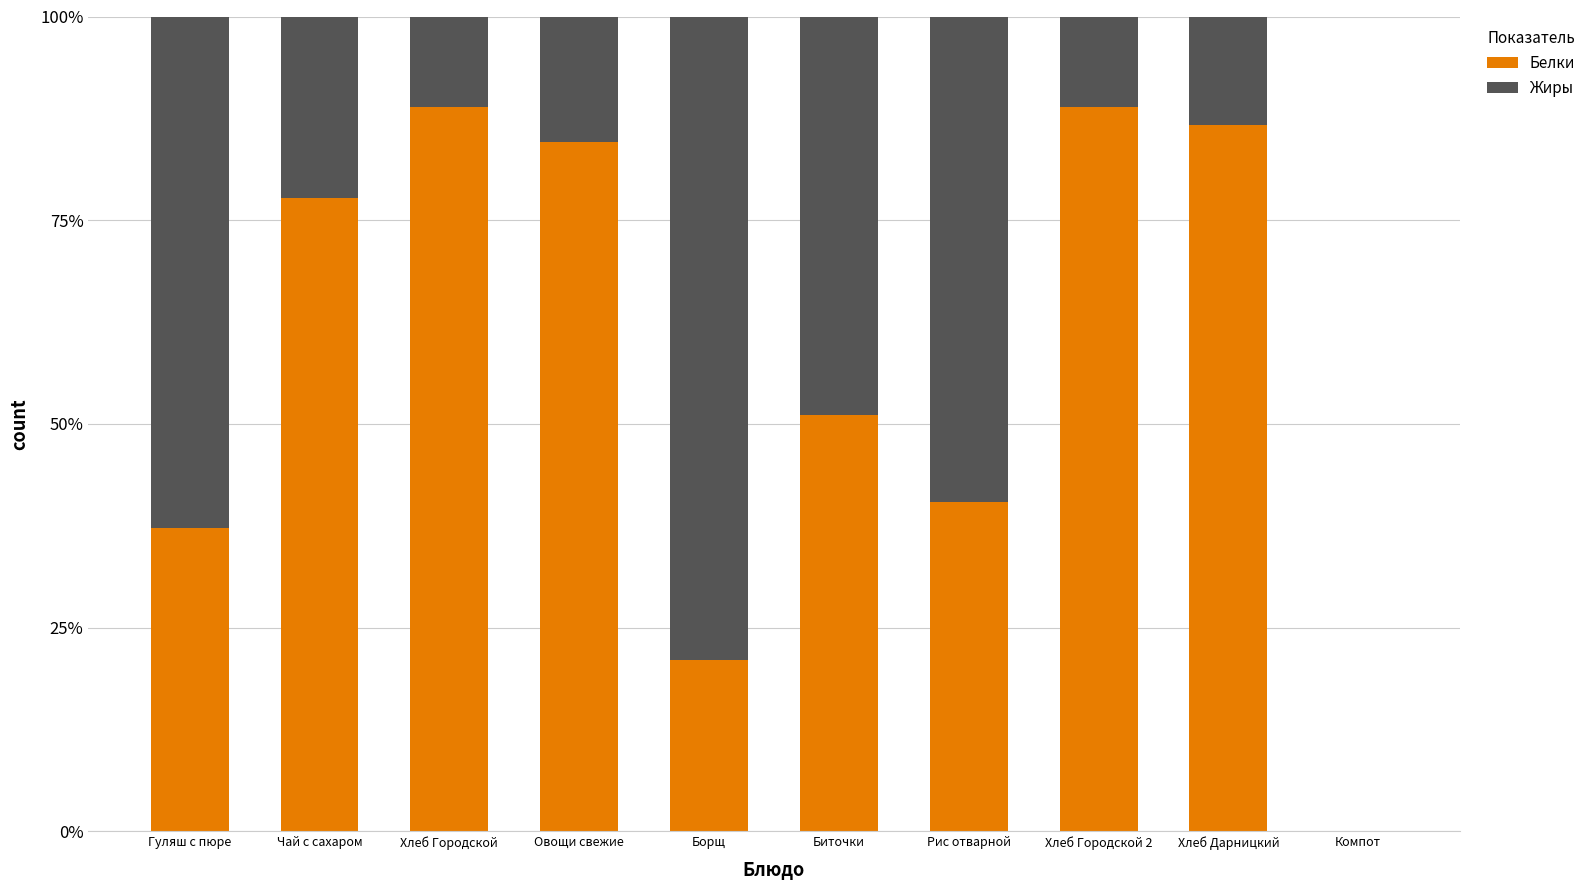

What is the sum of all Белки values?

576.5